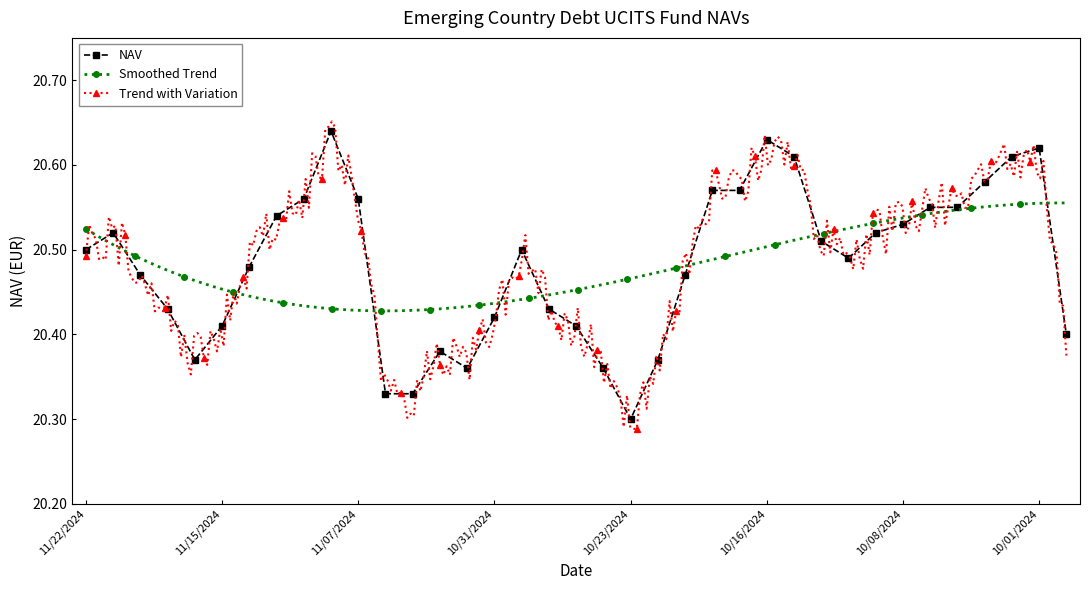

What is the difference between the maximum and minimum values?

0.3